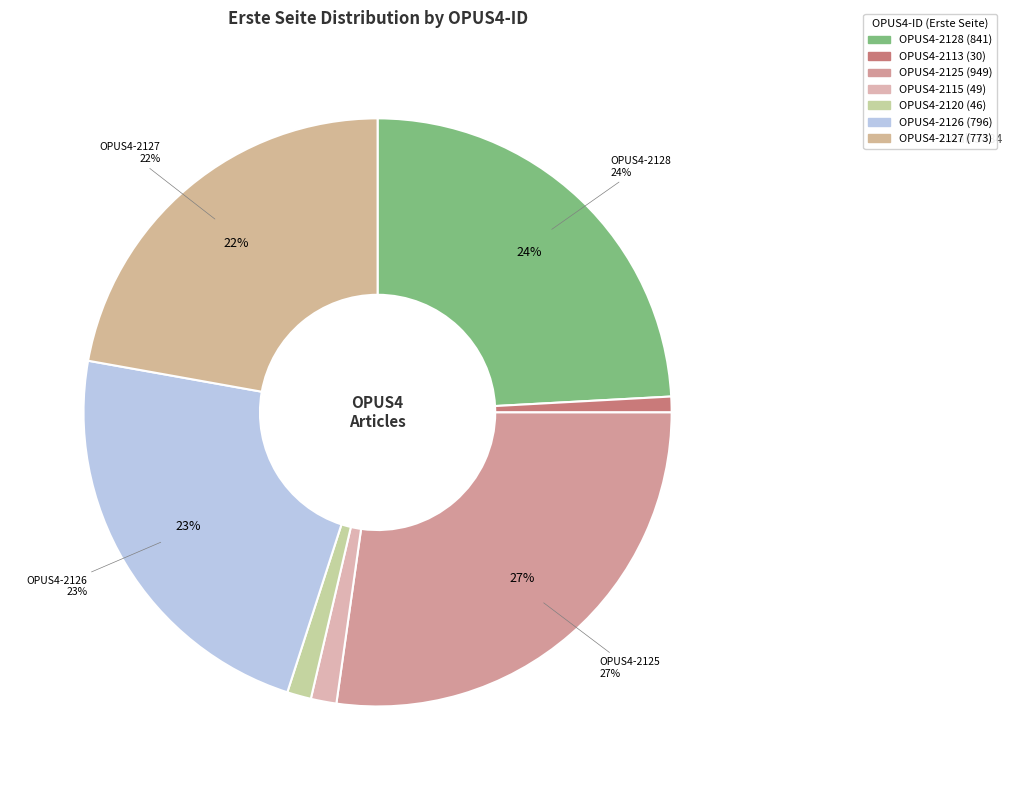

Does OPUS4-2128 account for over 50% of the chart?

No